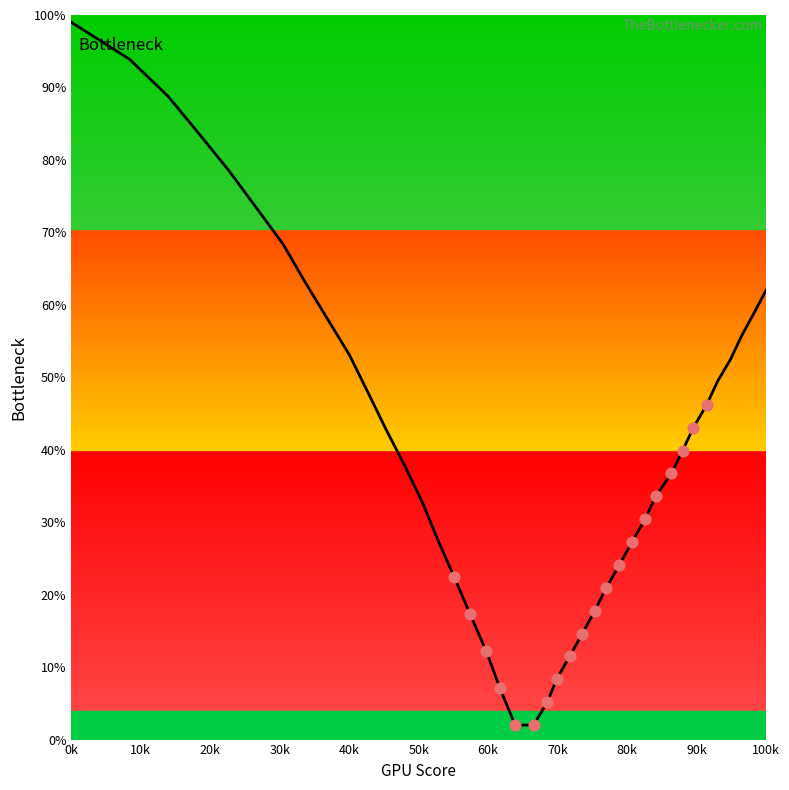

What is the greatest value displayed?

99.0